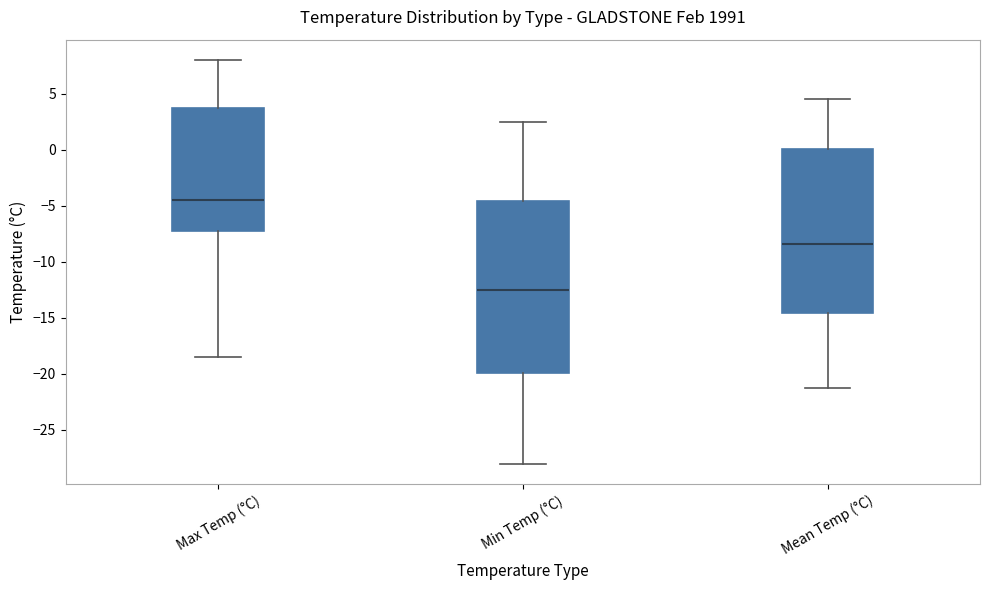

Reading left to right, read every box against the y-axis: the position of its median line, the range the box covers, and the ends of its whiskers. The values are not printed on the chart, so give them approximately, as read against the axis.

Max Temp (°C): median -4.5, box -7.0 to 4.0, whiskers -18.5 to 8.0
Min Temp (°C): median -12.5, box -20.0 to -4.5, whiskers -28.0 to 2.5
Mean Temp (°C): median -8.5, box -14.5 to 0.0, whiskers -21.5 to 4.5